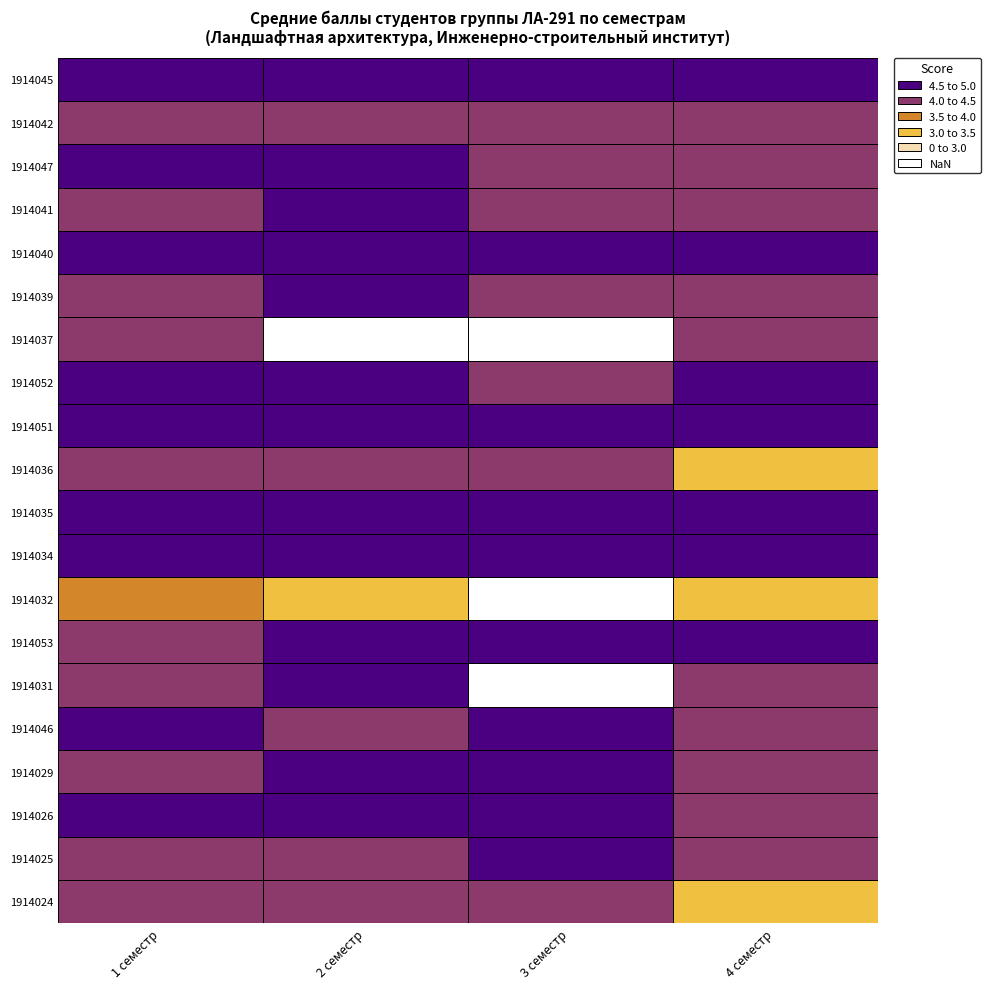

Is it true that 1914034 equals 2.2 at 1 семестр?

False